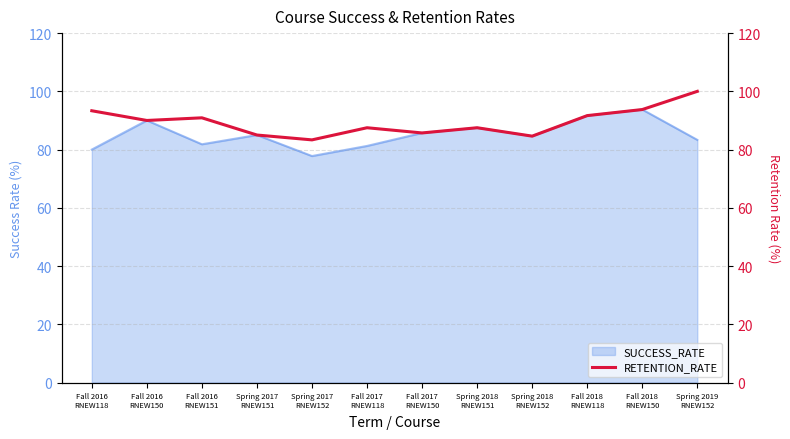

Where does the data first go above 90?

Fall 2016
RNEW118